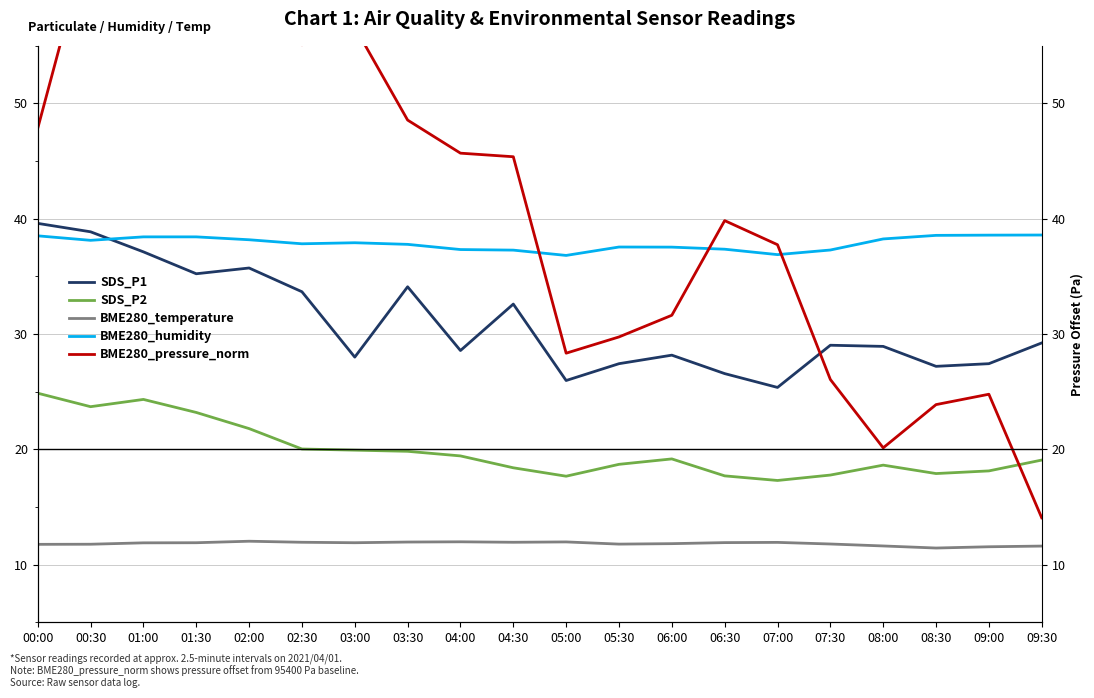

In SDS_P2, how many points are higher than both neighbors (excluding endpoints)?

3